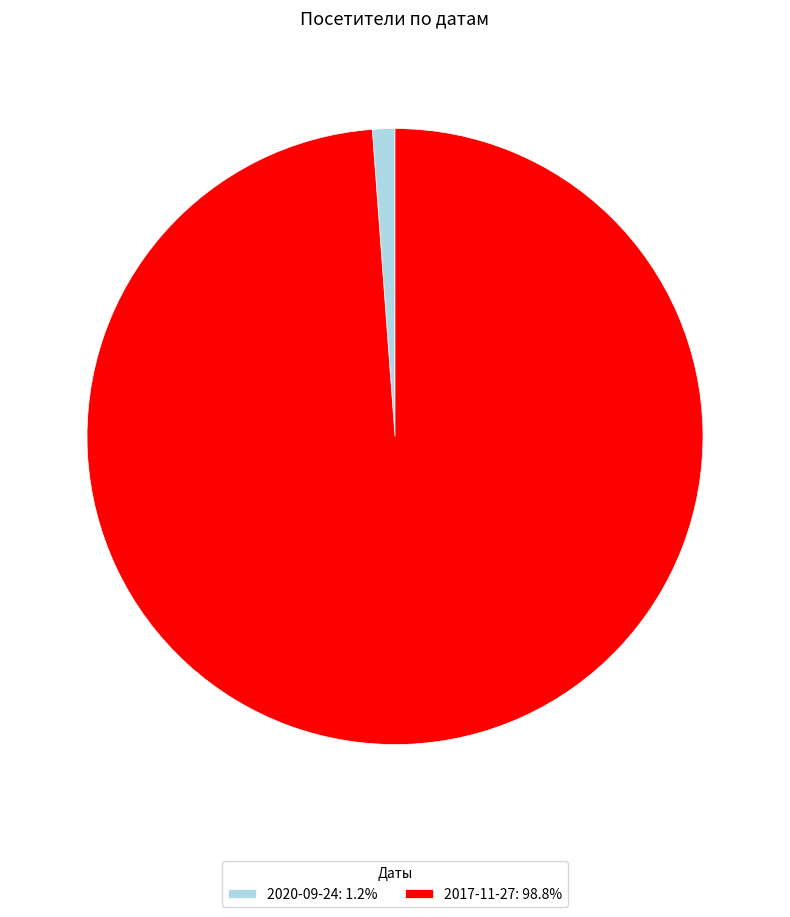

Do 2017-11-27: 98.8% and 2020-09-24: 1.2% together represent more than half of the pie?

Yes